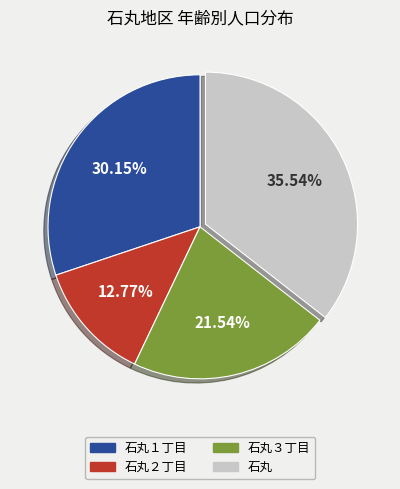

Is there any slice that represents more than half of the pie?

No